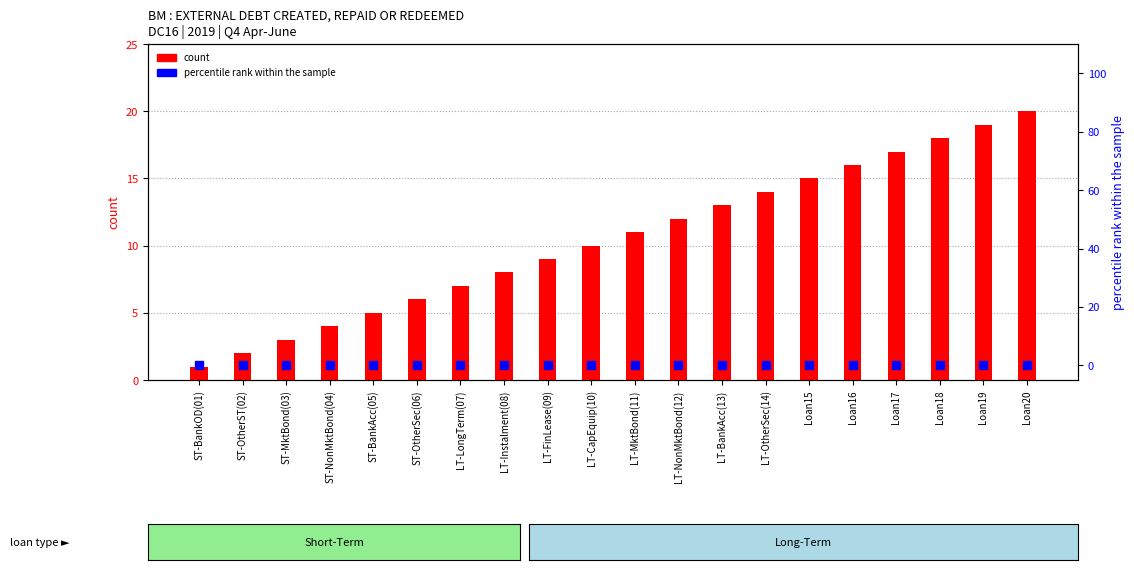

Which series contains the highest Y value?

count